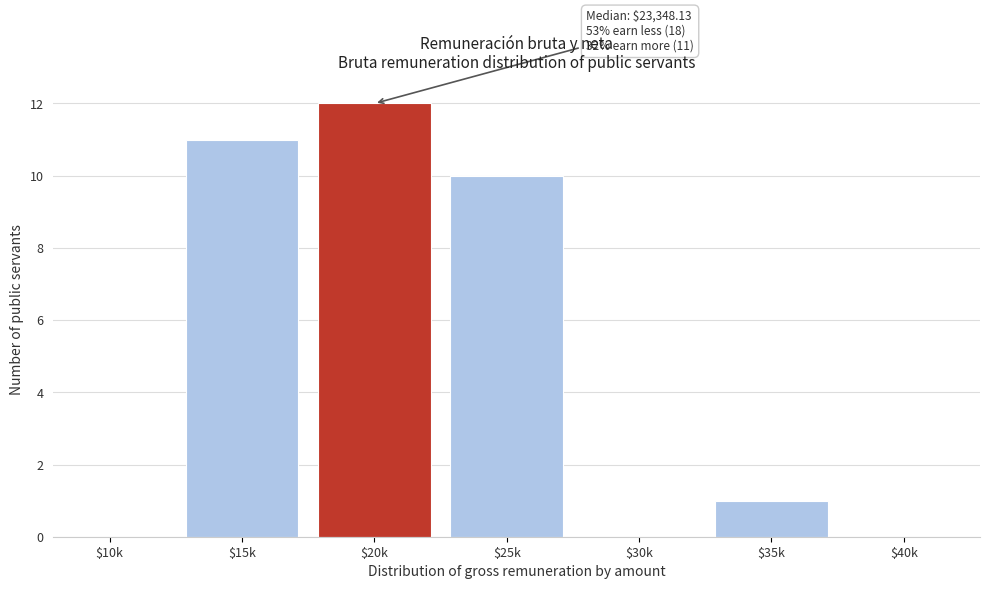

At which label is the value closest to 6?

$25k